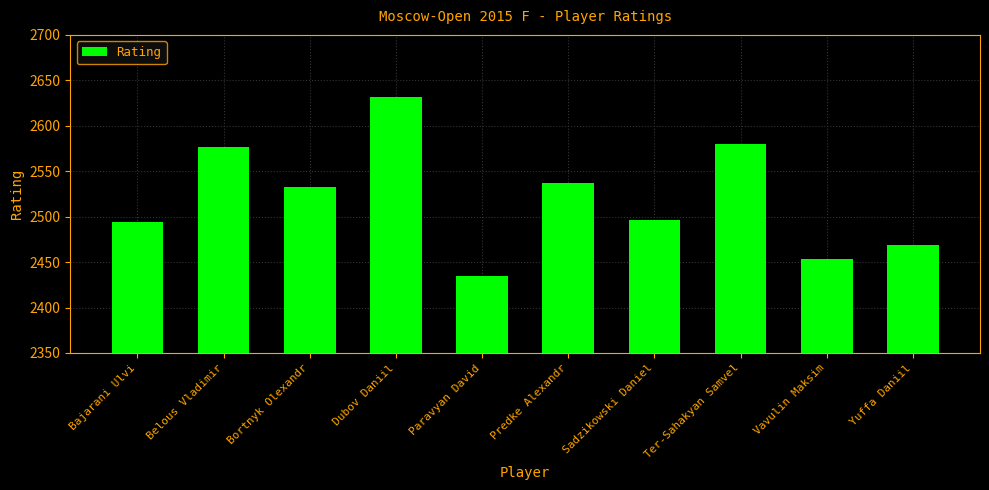

What is the label of the 4th bar from the right?

Sadzikowski Daniel